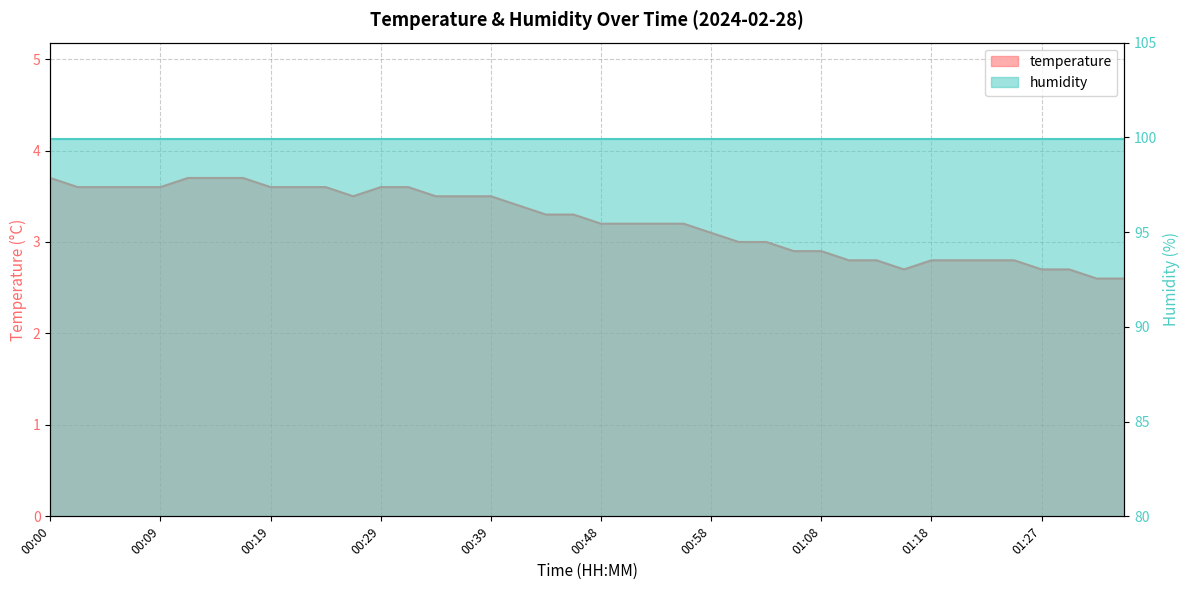

Rank the categories by value from highest to lowest.

00:00, 00:12, 00:14, 00:17, 00:02, 00:05, 00:07, 00:09, 00:19, 00:22, 00:24, 00:29, 00:31, 00:27, 00:34, 00:36, 00:39, 00:41, 00:44, 00:46, 00:48, 00:51, 00:53, 00:56, 00:58, 01:01, 01:03, 01:05, 01:08, 01:10, 01:13, 01:18, 01:20, 01:22, 01:25, 01:15, 01:27, 01:30, 01:32, 01:35